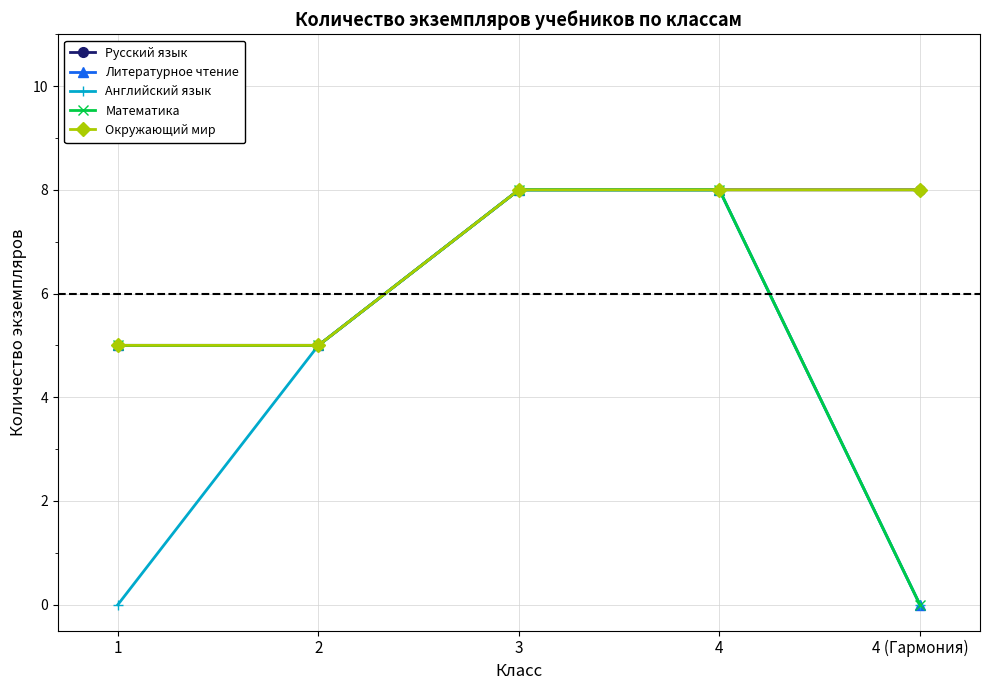

Reading left to right, transcribe all the data shown in this chart.

Русский язык: 5	5	8	8	8
Литературное чтение: 5	5	8	8	0
Английский язык: 0	5	8	8	0
Математика: 5	5	8	8	0
Окружающий мир: 5	5	8	8	8